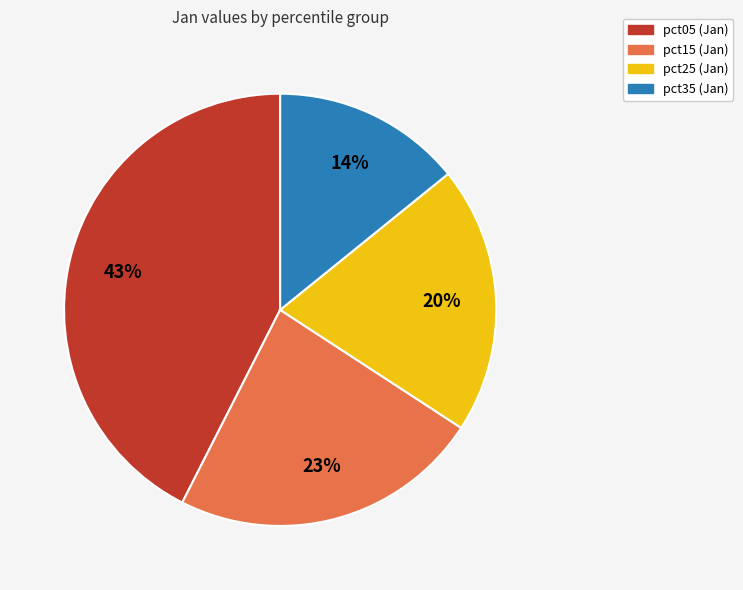

To the nearest percent, what is the average slice percentage?

25%